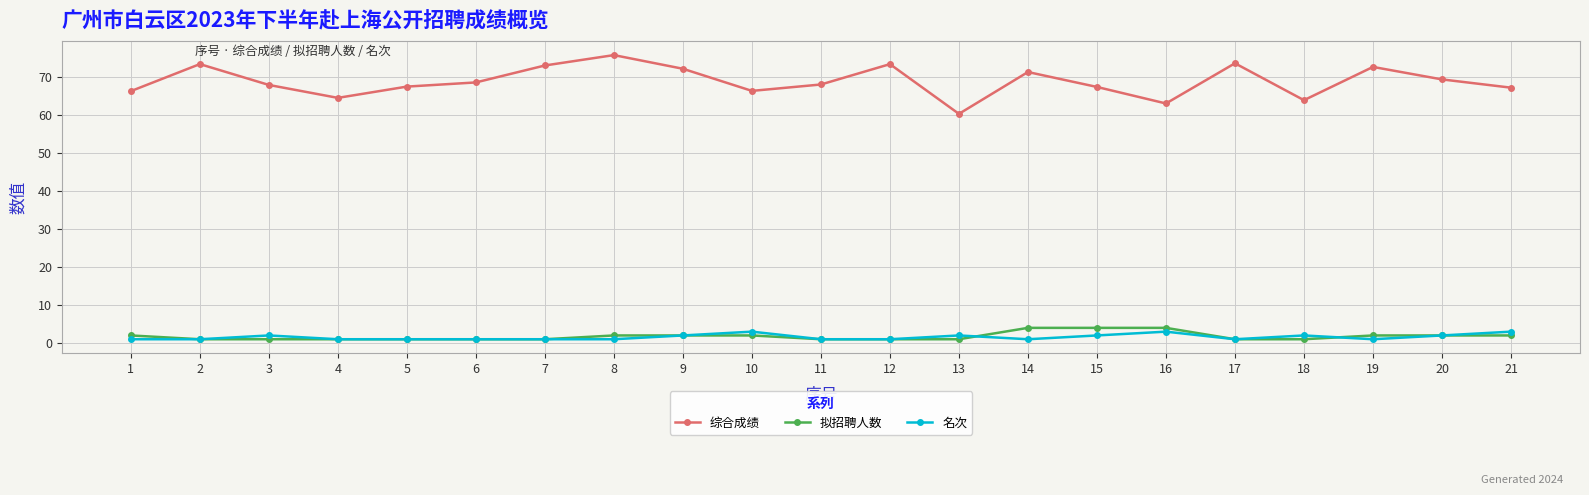

What is the minimum value for 综合成绩?

60.4